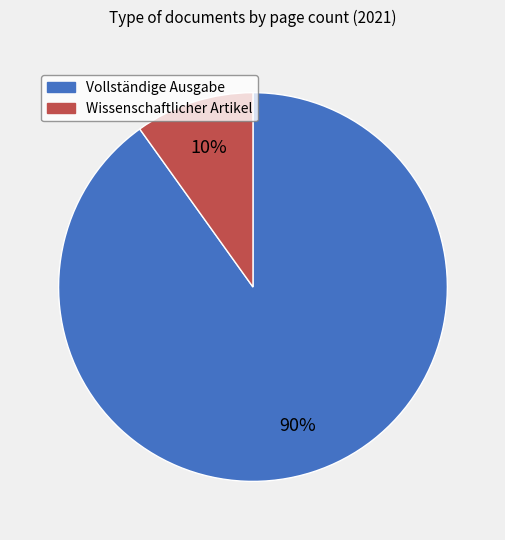

To the nearest percent, what is the difference between the largest and smallest slice percentages?

80%